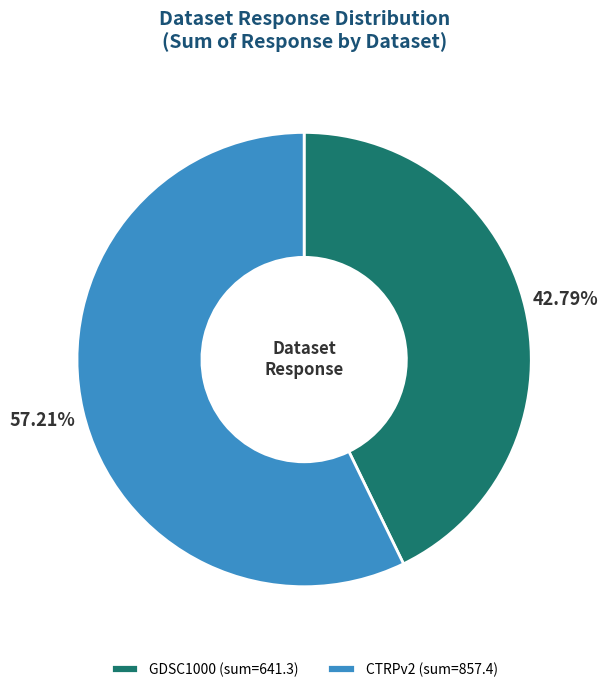

Is the sum of CTRPv2 (sum=857.4) and GDSC1000 (sum=641.3) greater than half?

Yes